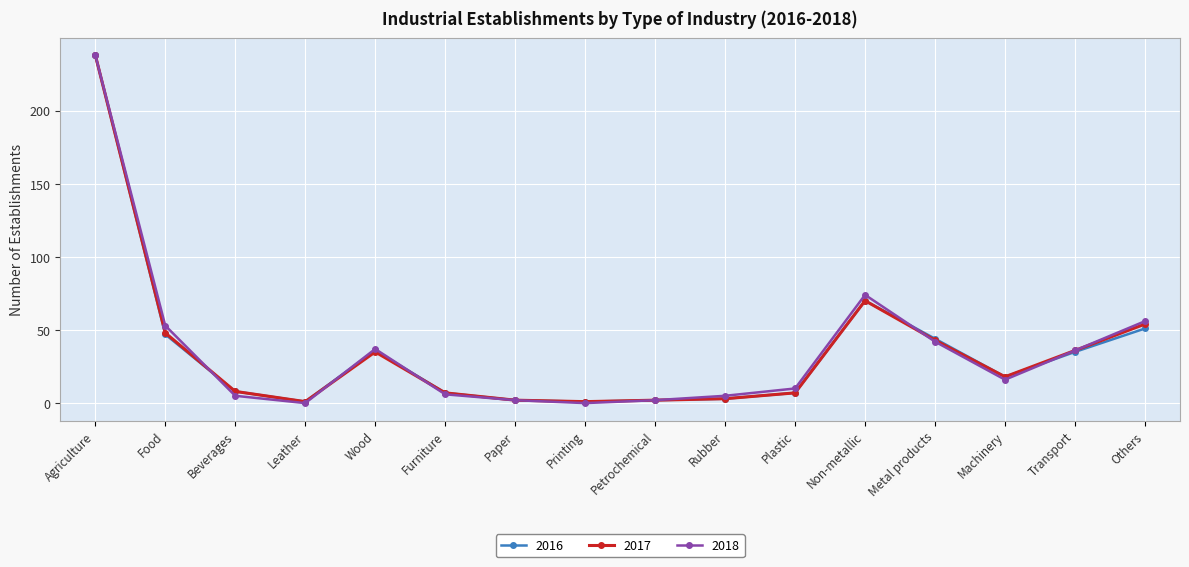

In 2017, how many points are lower than both neighbors (excluding endpoints)?

3